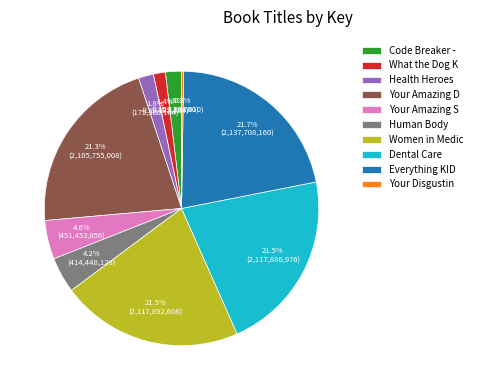

Which has a higher value, Dental Care or Human Body?

Dental Care